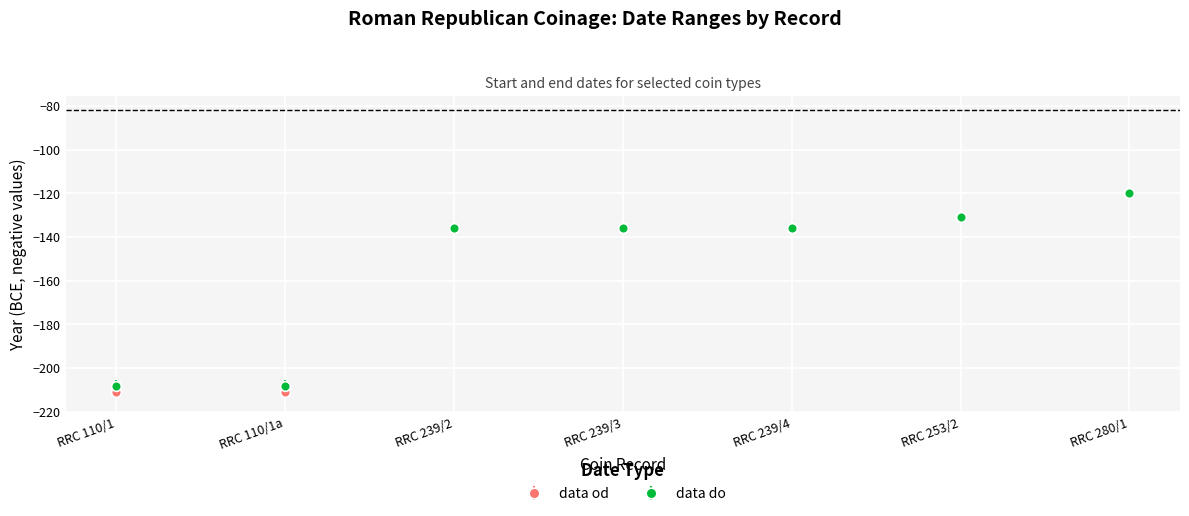

At which category is the sum across all series the highest?

RRC 280/1